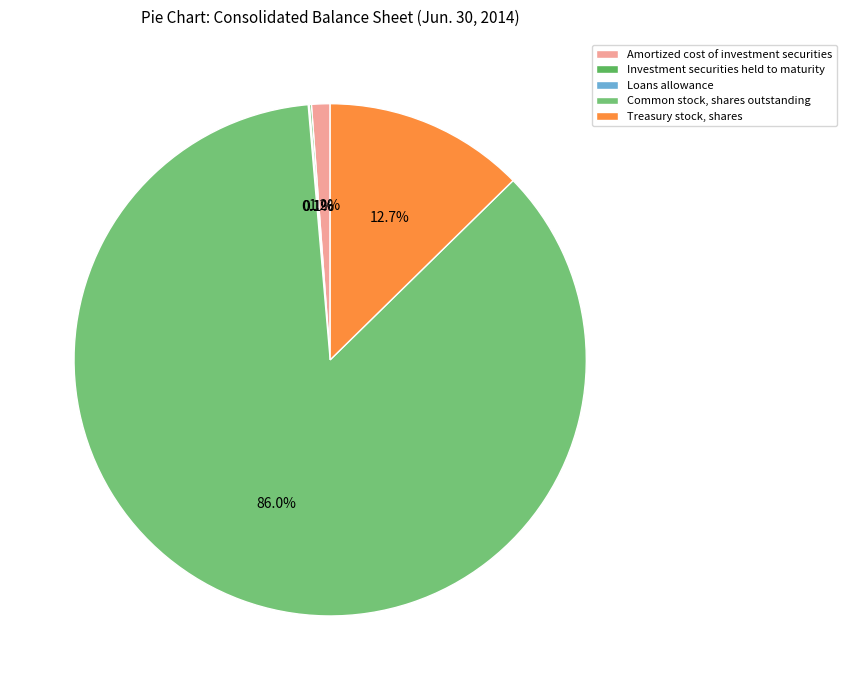

Which category accounts for the majority?

Common stock, shares outstanding